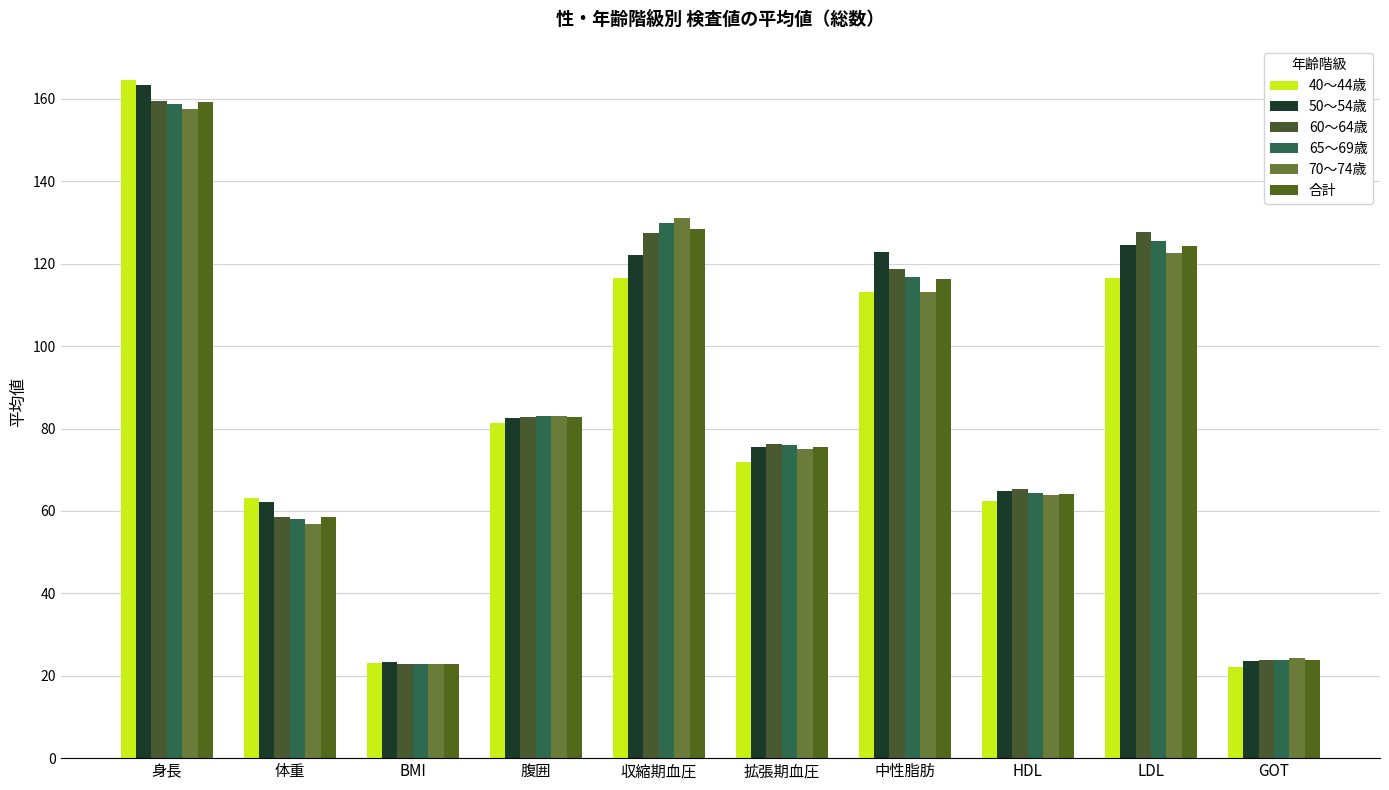

What is the label of the 4th bar from the left?

腹囲